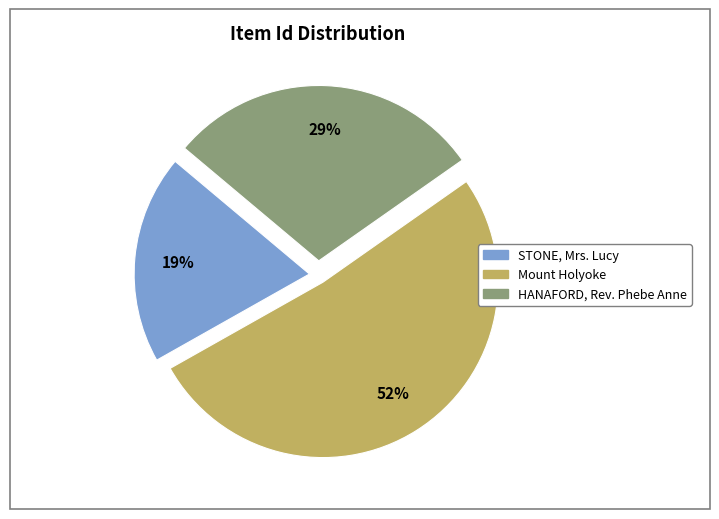

Which category has the biggest portion of the pie?

Mount Holyoke